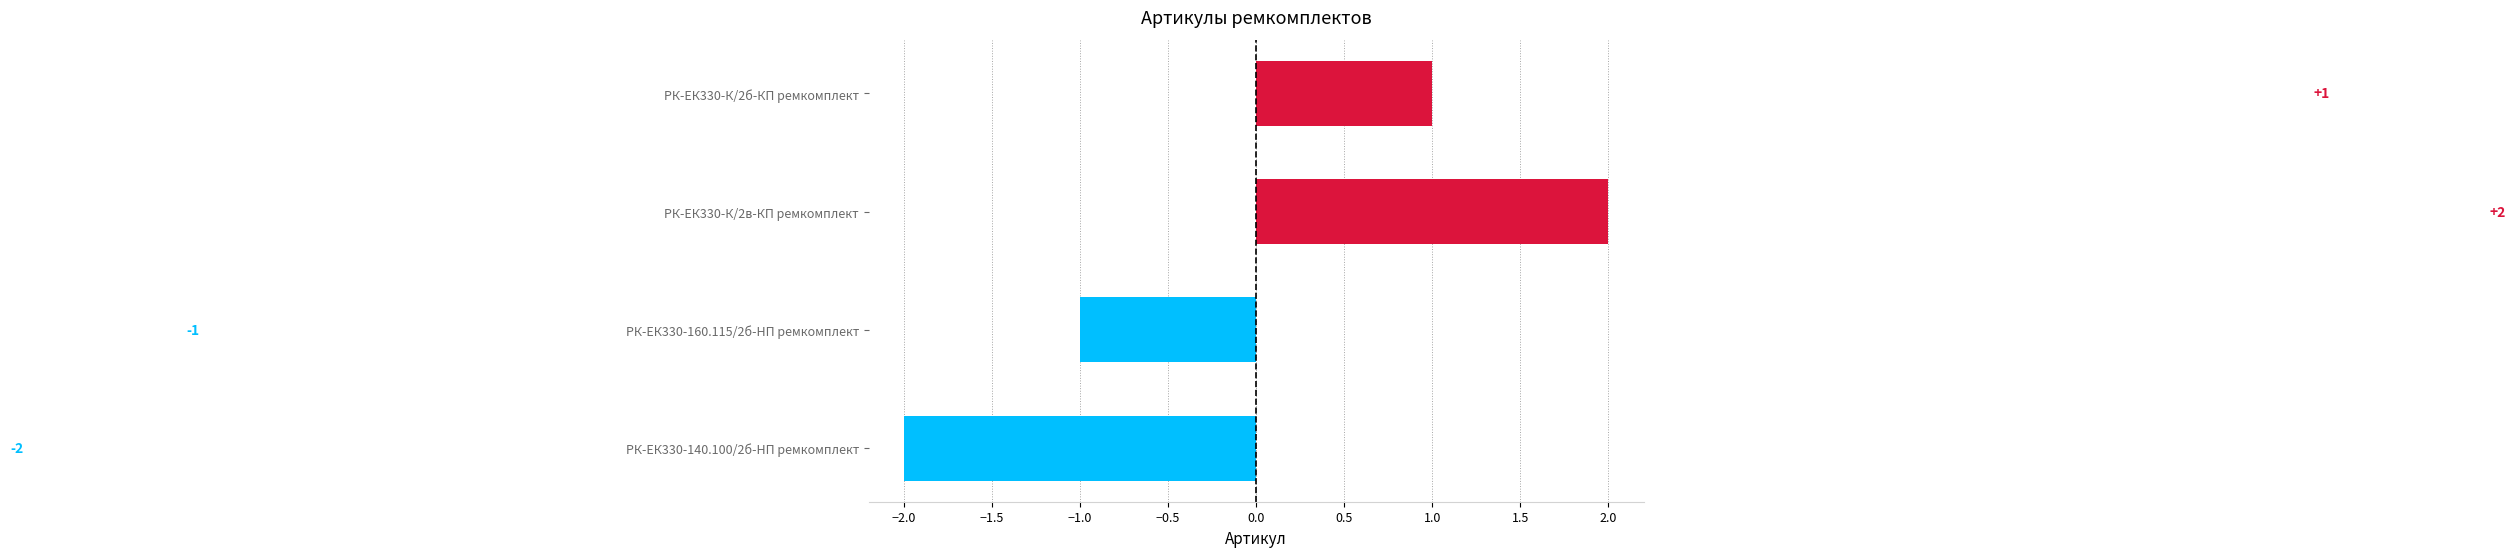

List the labels in order of value, largest first.

РК-ЕК330-К/2в-КП ремкомплект, РК-ЕК330-К/2б-КП ремкомплект, РК-ЕК330-160.115/2б-HП ремкомплект, РК-ЕК330-140.100/2б-HП ремкомплект